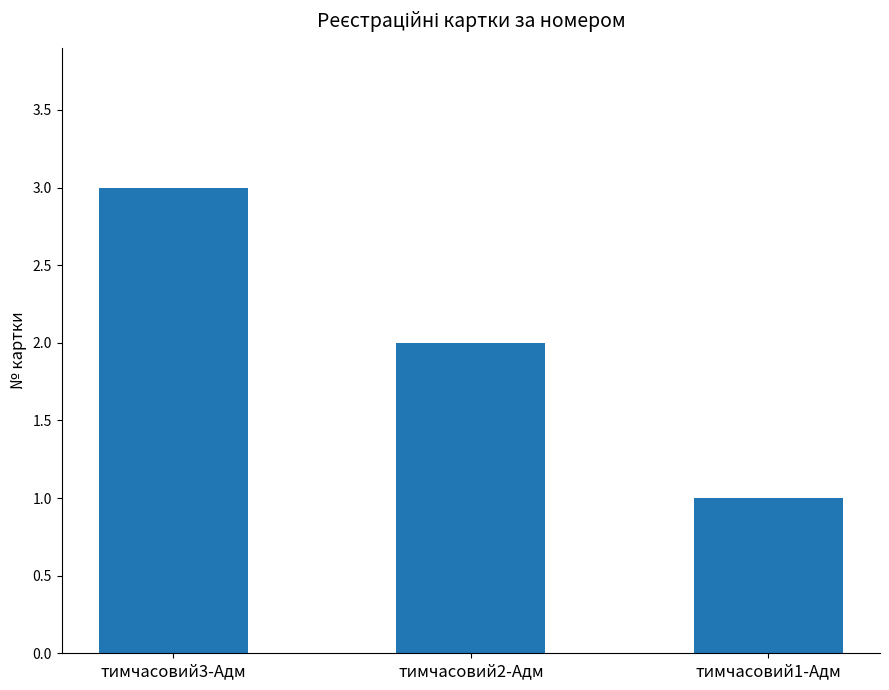

What value does the data have at тимчасовий2-Адм?

2